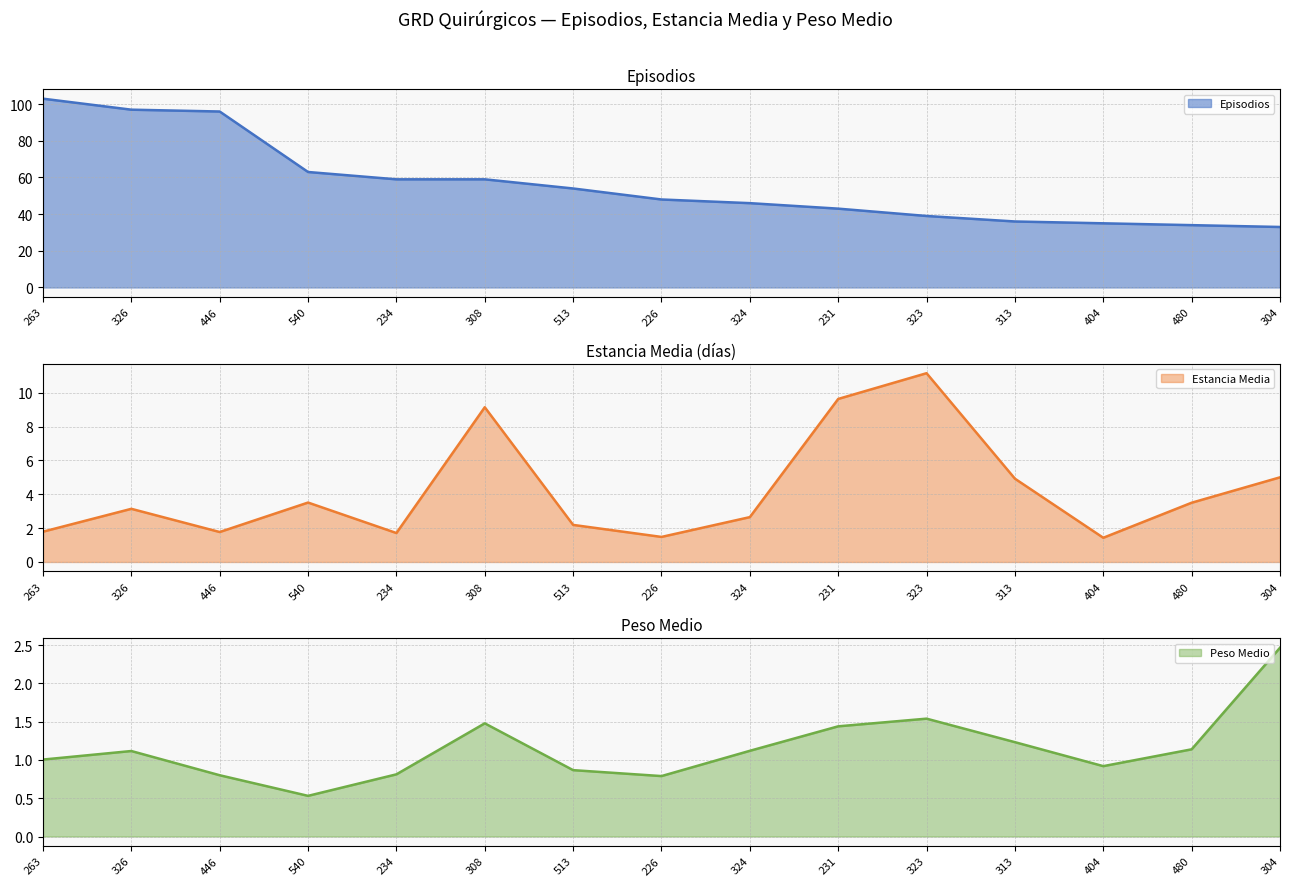

What is the difference between the highest and lowest values at 313?

34.8